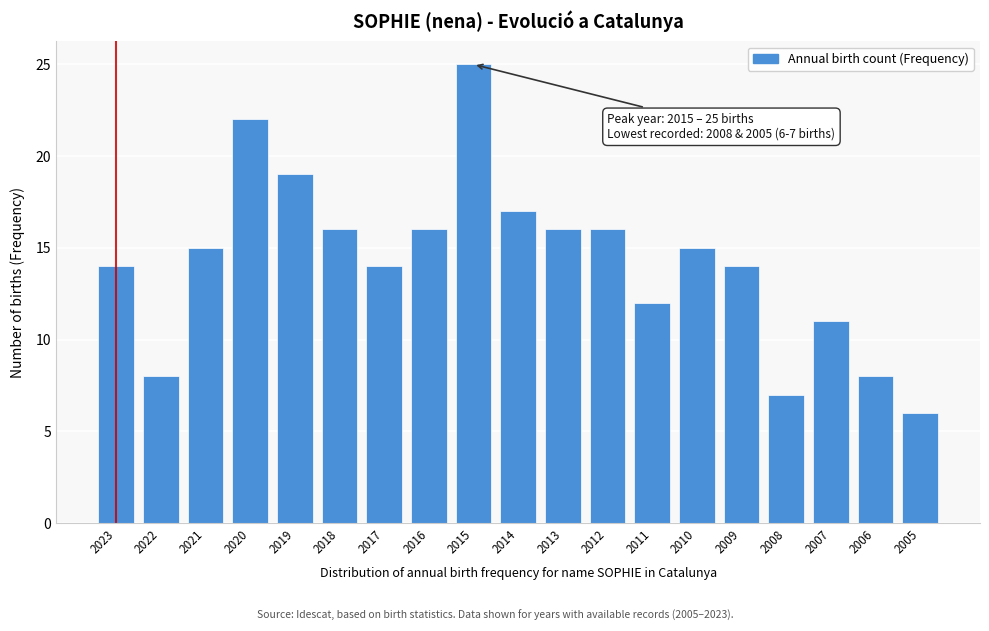

Reading right to left, list all the values displayed in this chart.

2005=6	2006=8	2007=11	2008=7	2009=14	2010=15	2011=12	2012=16	2013=16	2014=17	2015=25	2016=16	2017=14	2018=16	2019=19	2020=22	2021=15	2022=8	2023=14